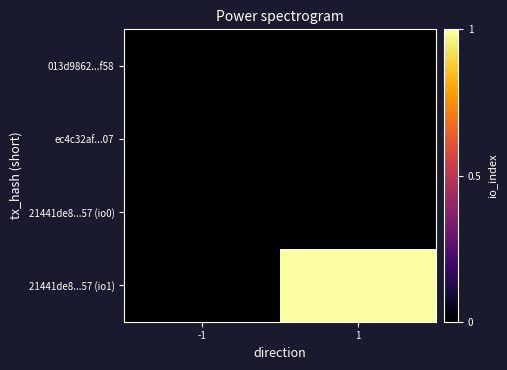

How many positive values does the 21441de8...57 (io1) series have?

1